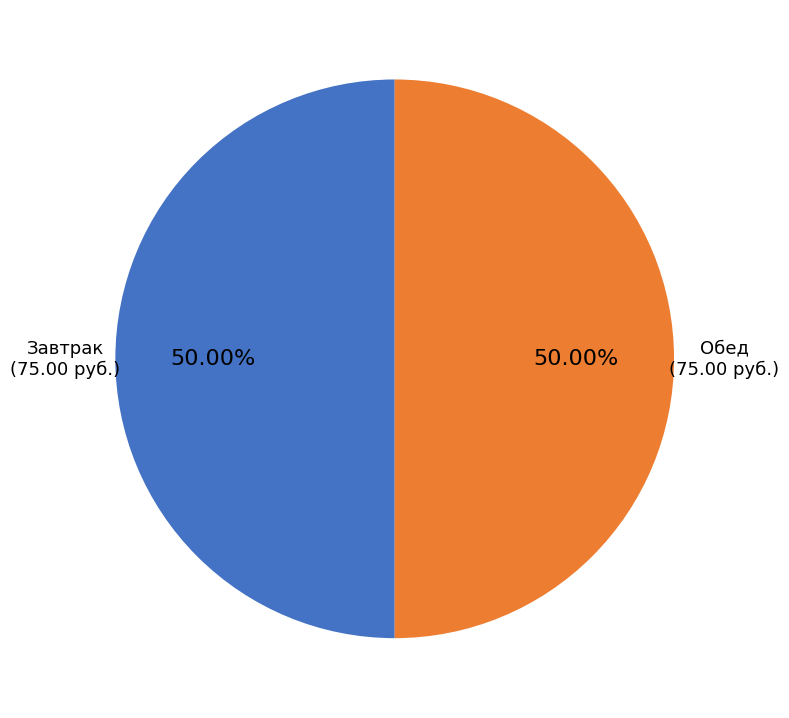

How many segments does this pie chart have?

2